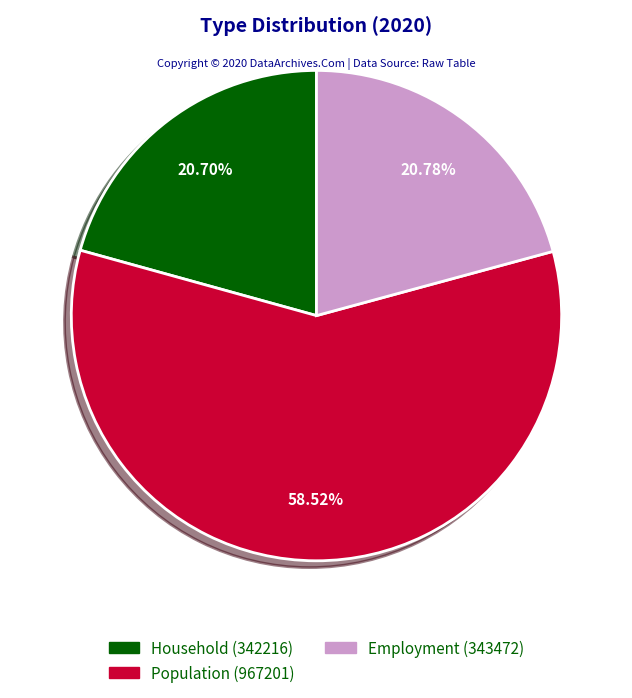

To the nearest percent, what is the combined percentage of Population and Employment?

79%